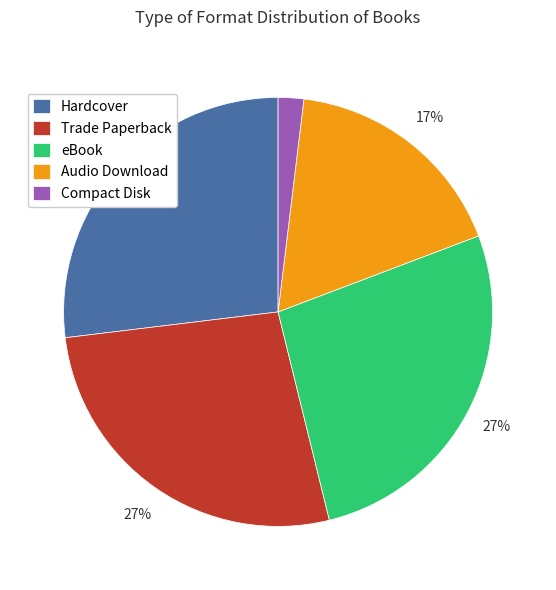

To the nearest percent, what percentage of the pie is eBook?

27%